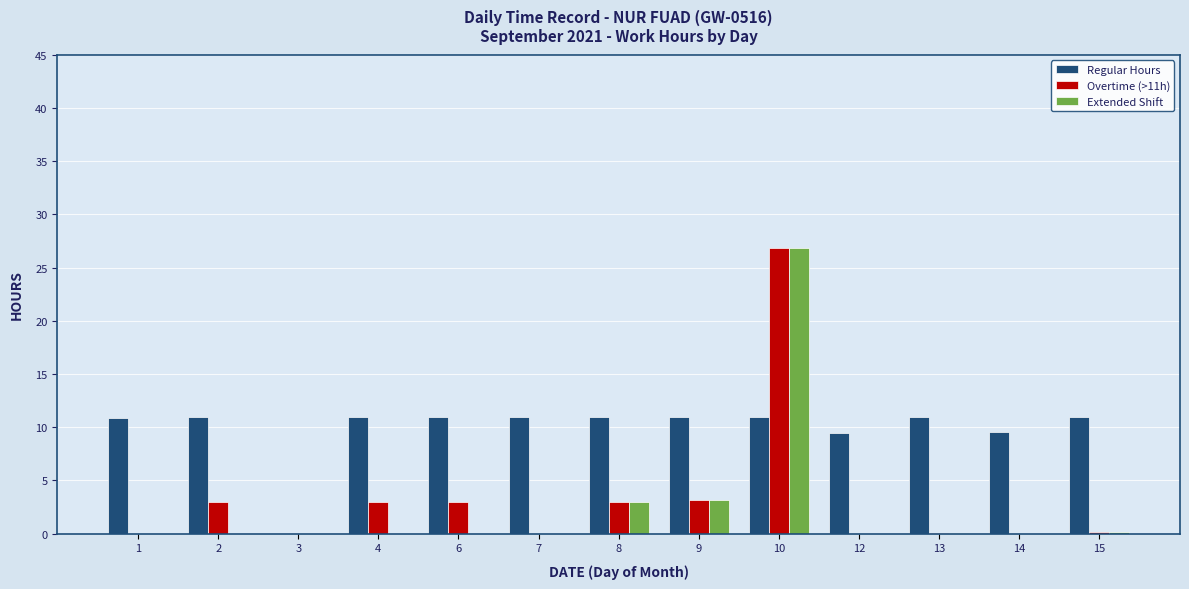

Which series changed the most between 2 and 13?

Overtime (>11h)